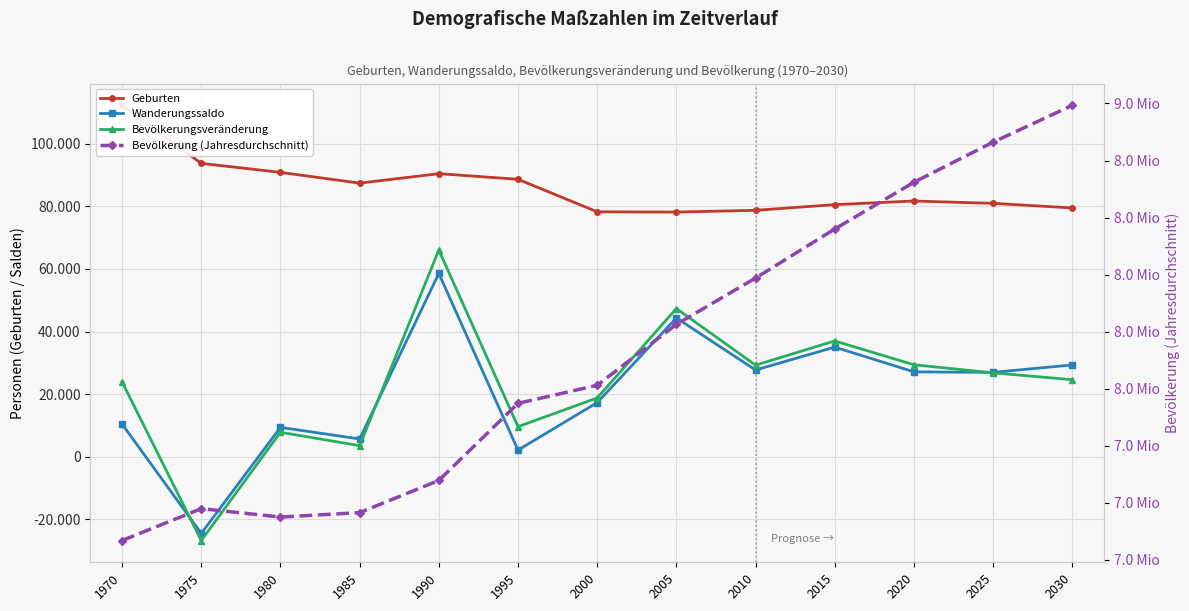

At how many categories does at least one series exceed 7495991?

12